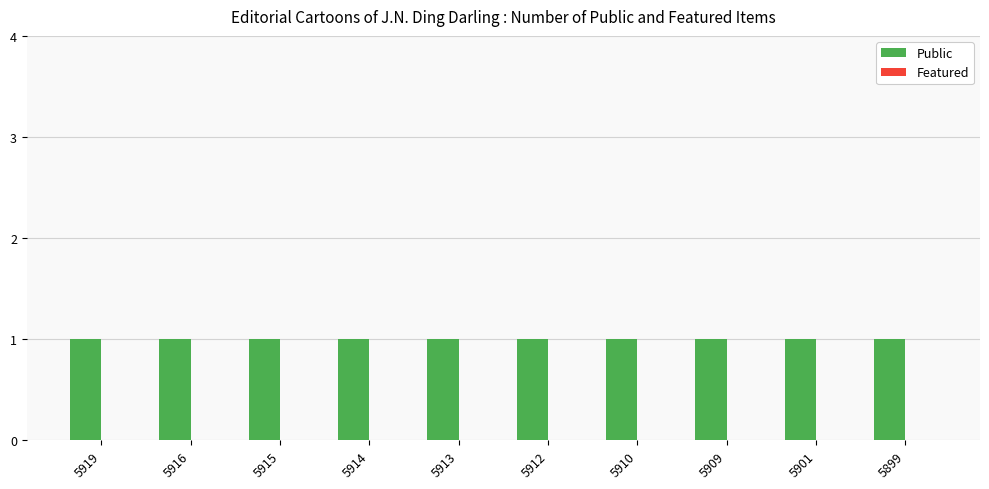

What is the total value across all series at 5919?

1